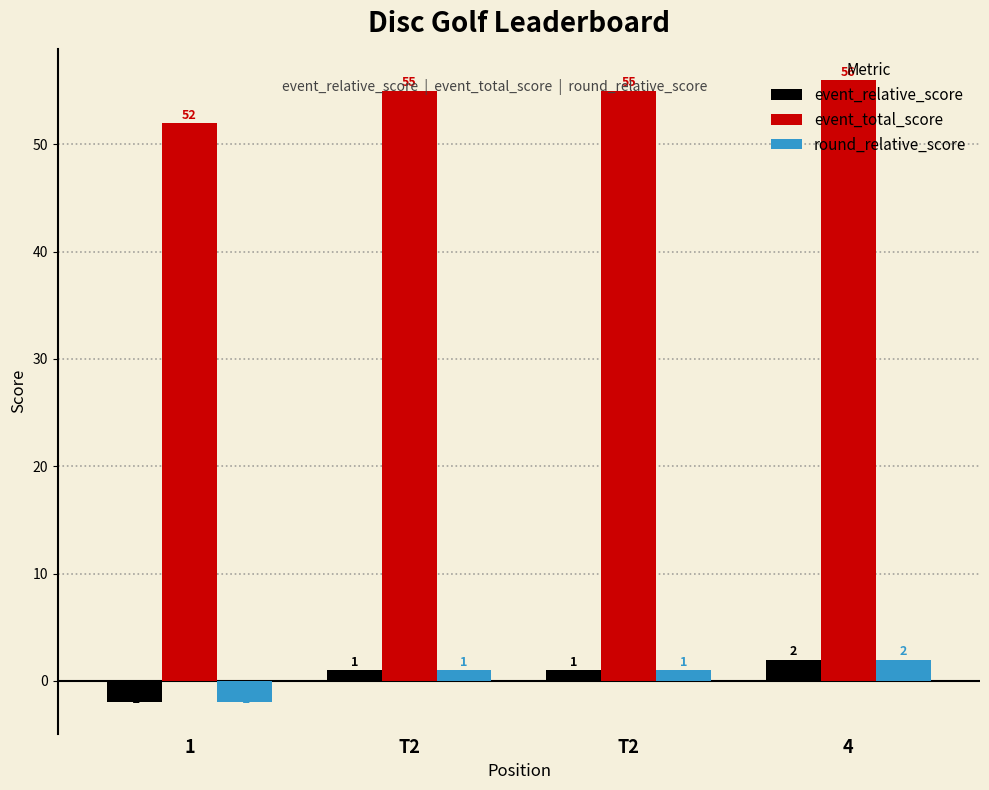

At how many categories does at least one series exceed 14?

4